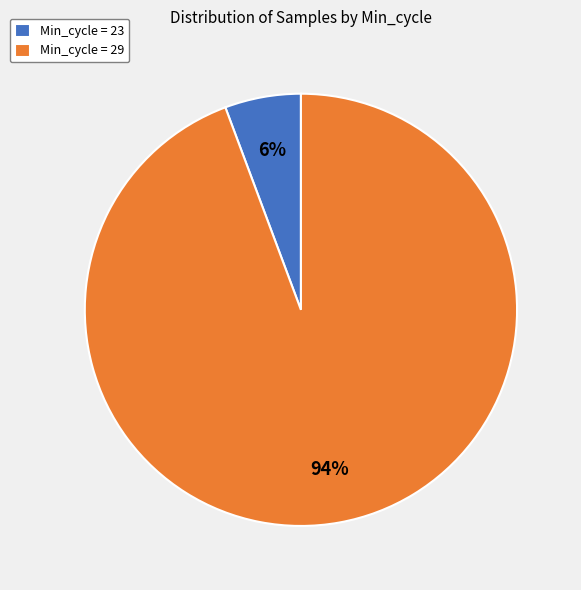

How many segments does this pie chart have?

2